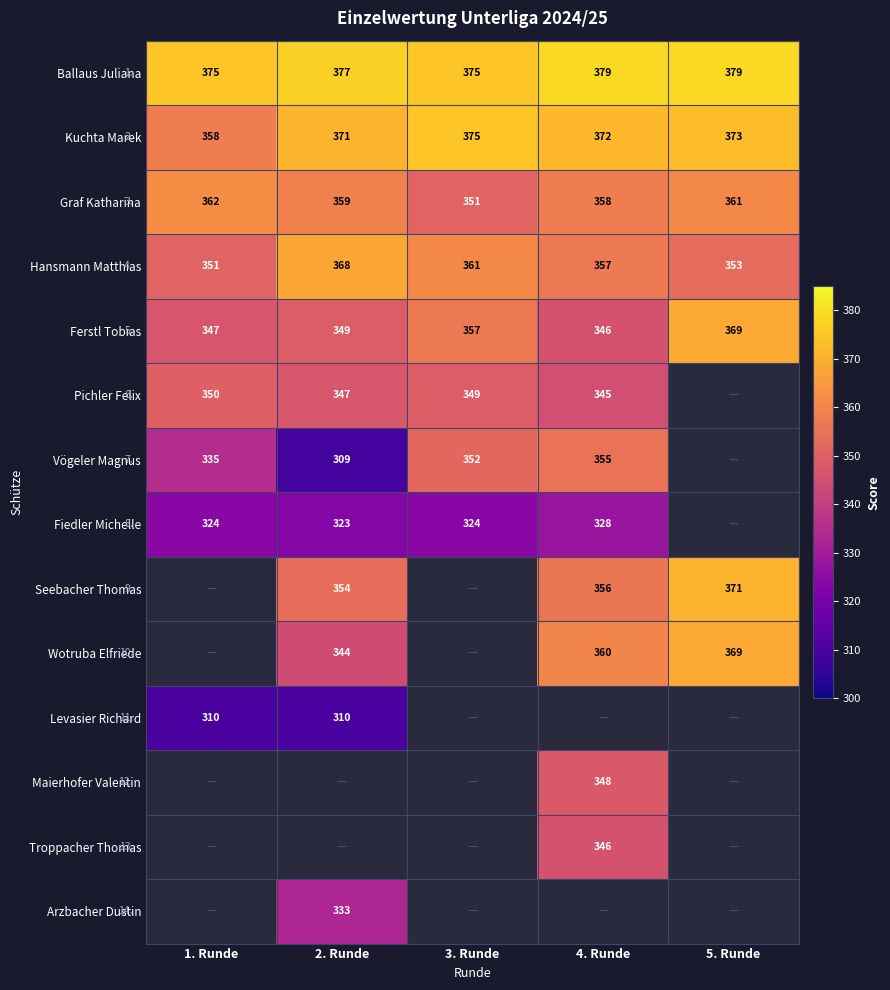

What is the difference between the second highest and minimum values in the Ferstl Tobias series?

11